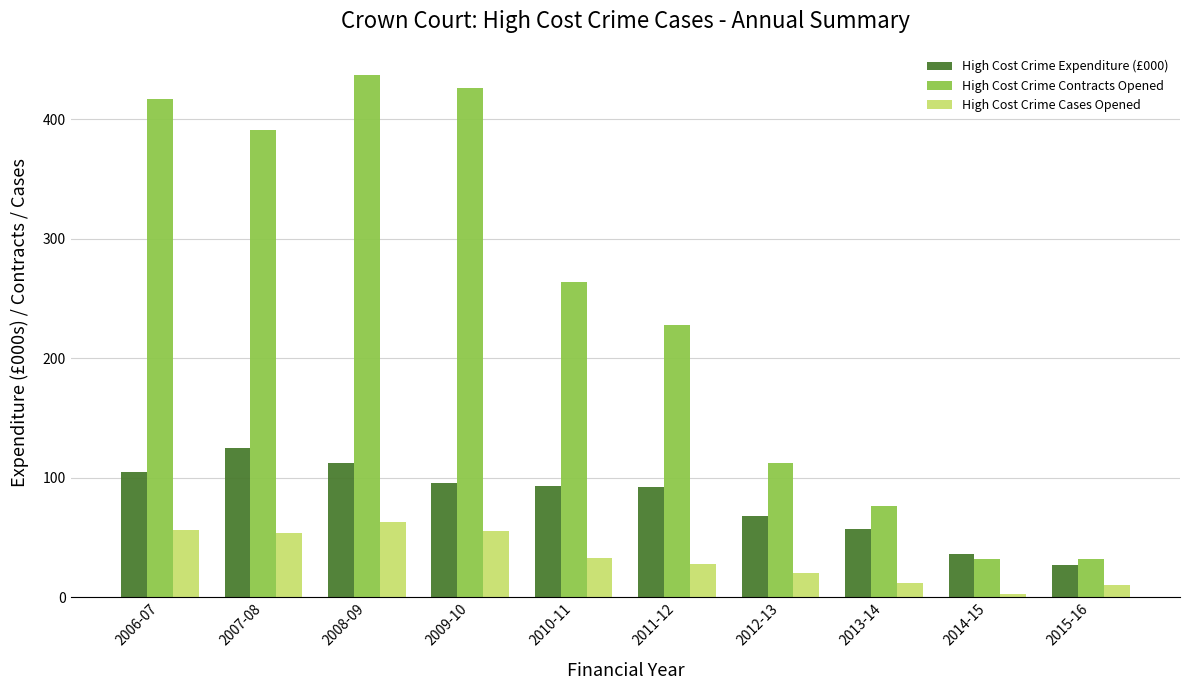

What is the label of the 2nd bar from the right?

2014-15